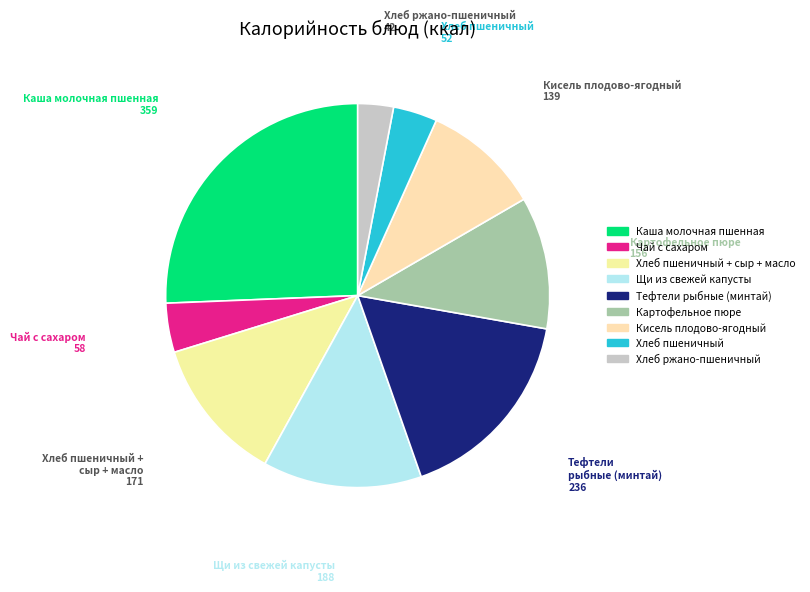

How many slices are in this pie chart?

9